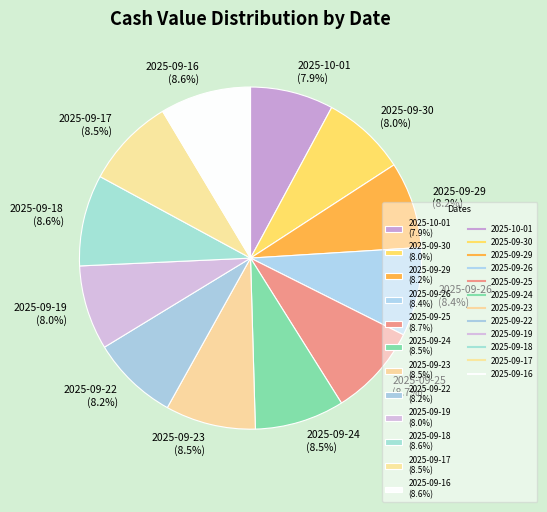

Combined, do 2025-09-22 and 2025-09-23 account for over 50%?

No